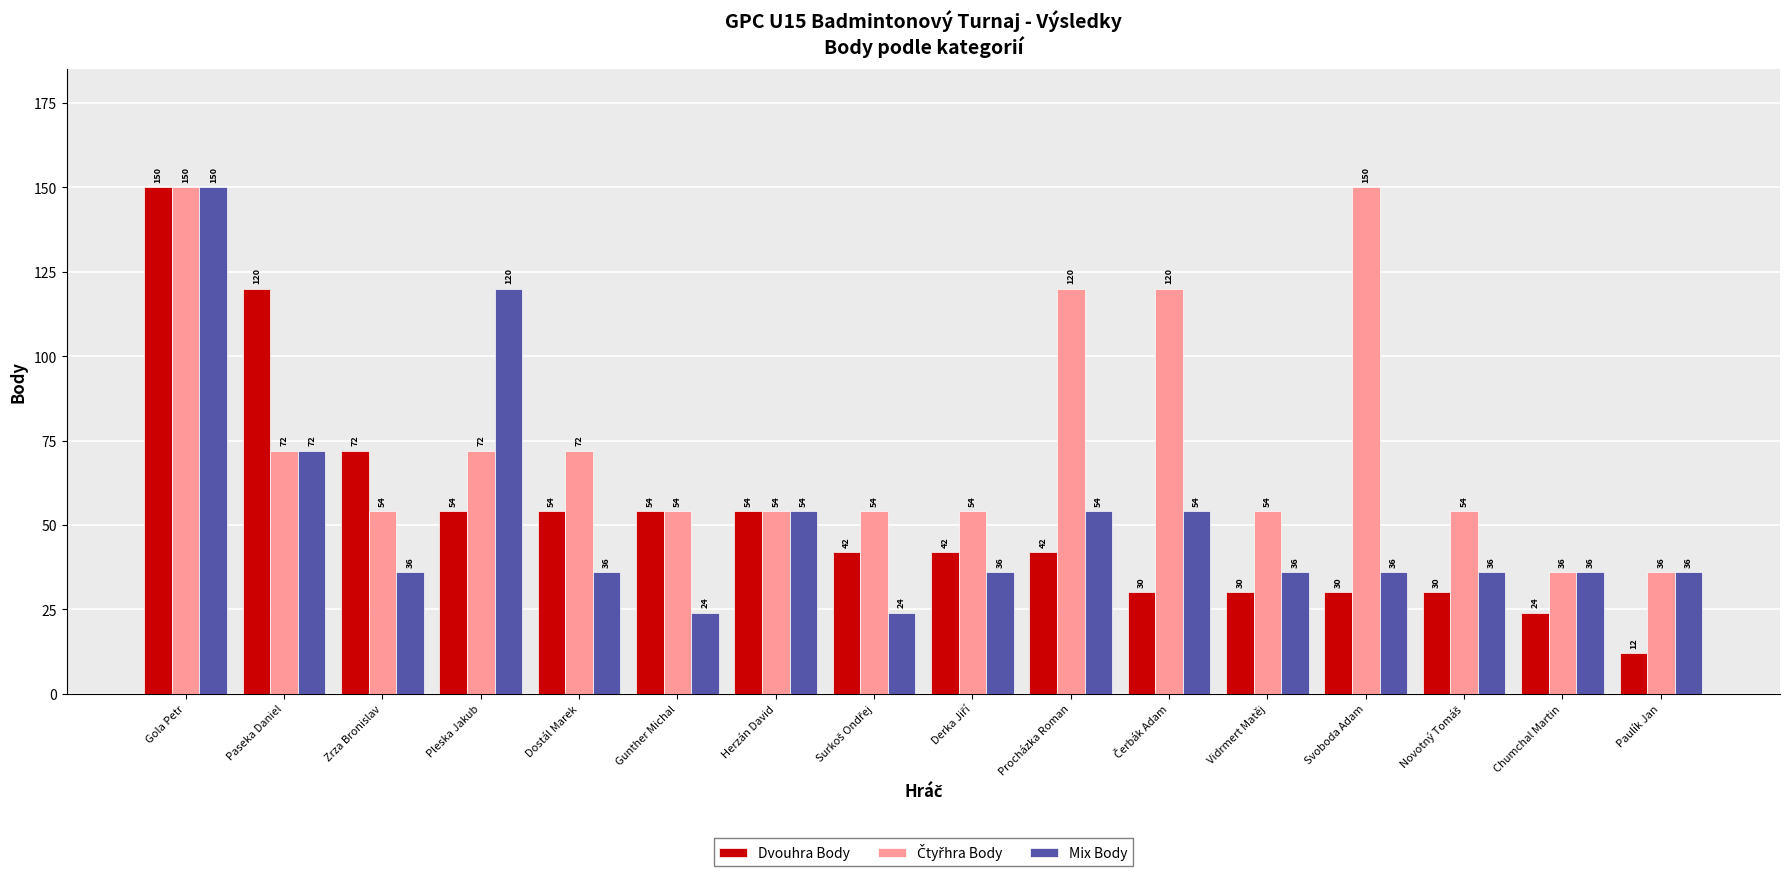

What is the difference between the second highest and second lowest values in the Mix Body series?

96